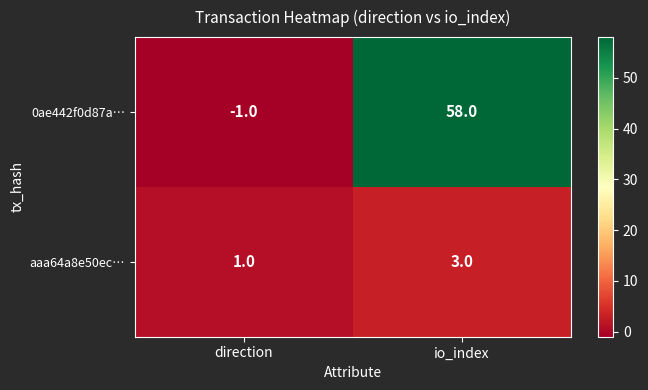

What is the smallest value displayed?

-1